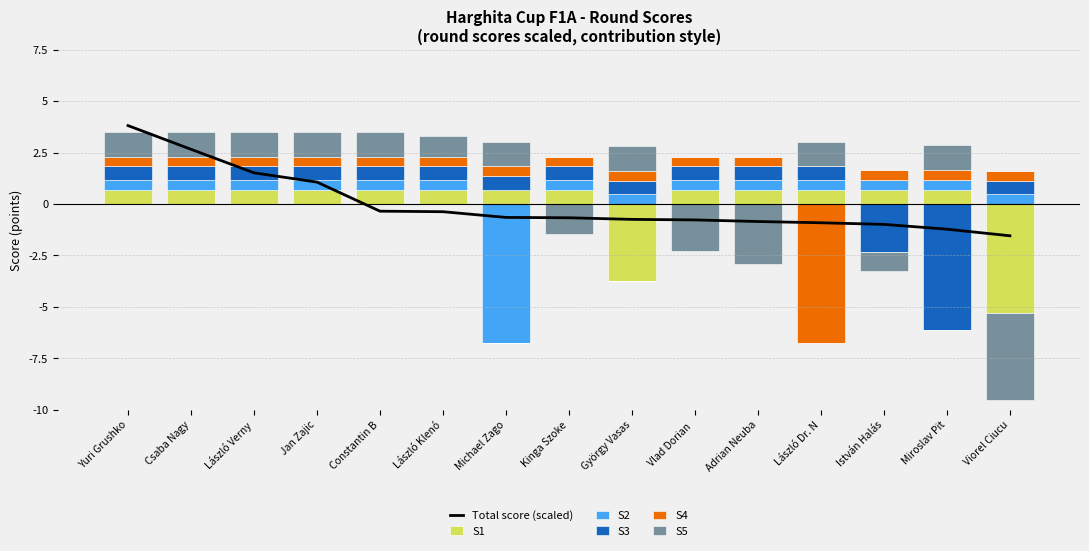

Where is S5 nearest to the value 0?

Kinga Szoke